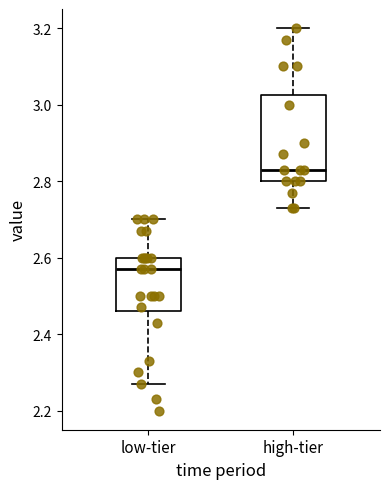

Reading left to right, transcribe this box plot: for each box, give where its median line is, the range the box spans, and where its two whiskers end, as read against the y-axis. The values are not printed on the chart, so give them approximately, as read against the axis.

low-tier: median 2.58, box 2.46 to 2.60, whiskers 2.28 to 2.70
high-tier: median 2.84, box 2.80 to 3.02, whiskers 2.74 to 3.20